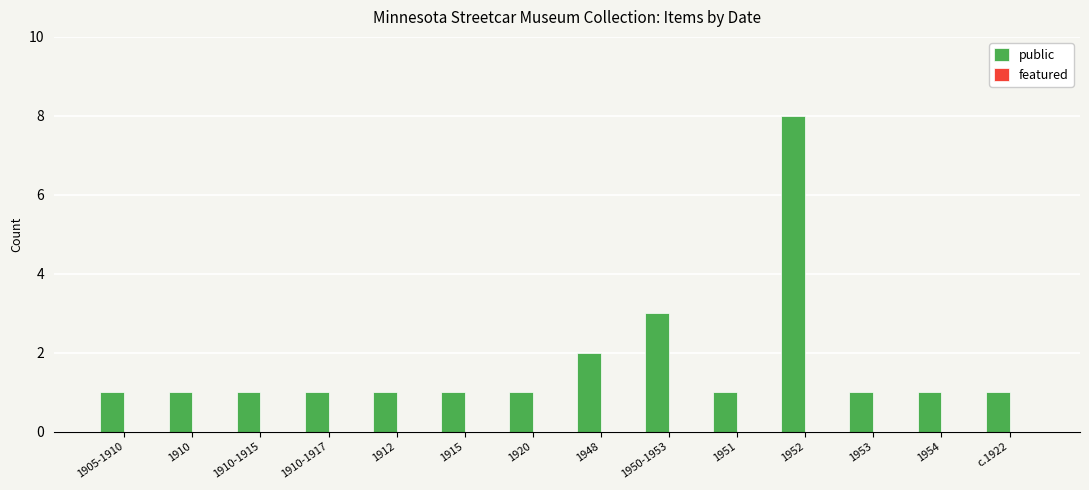

Reading left to right, list all the values displayed in this chart.

1905-1910=1	1910=1	1910-1915=1	1910-1917=1	1912=1	1915=1	1920=1	1948=2	1950-1953=3	1951=1	1952=8	1953=1	1954=1	c.1922=1